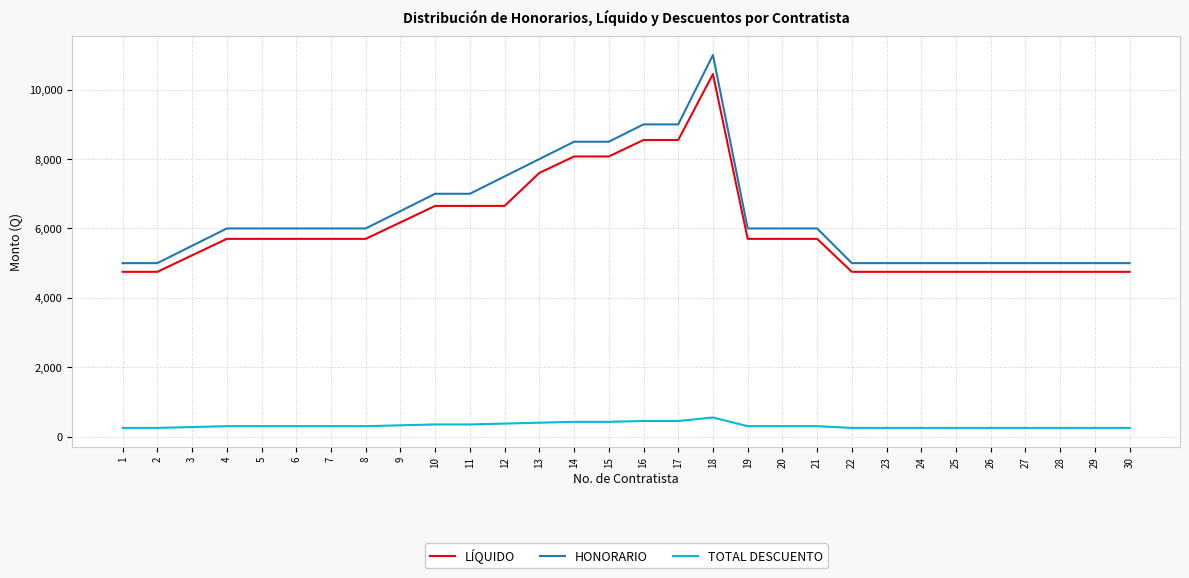

True or false: HONORARIO and TOTAL DESCUENTO intersect in this chart.

False